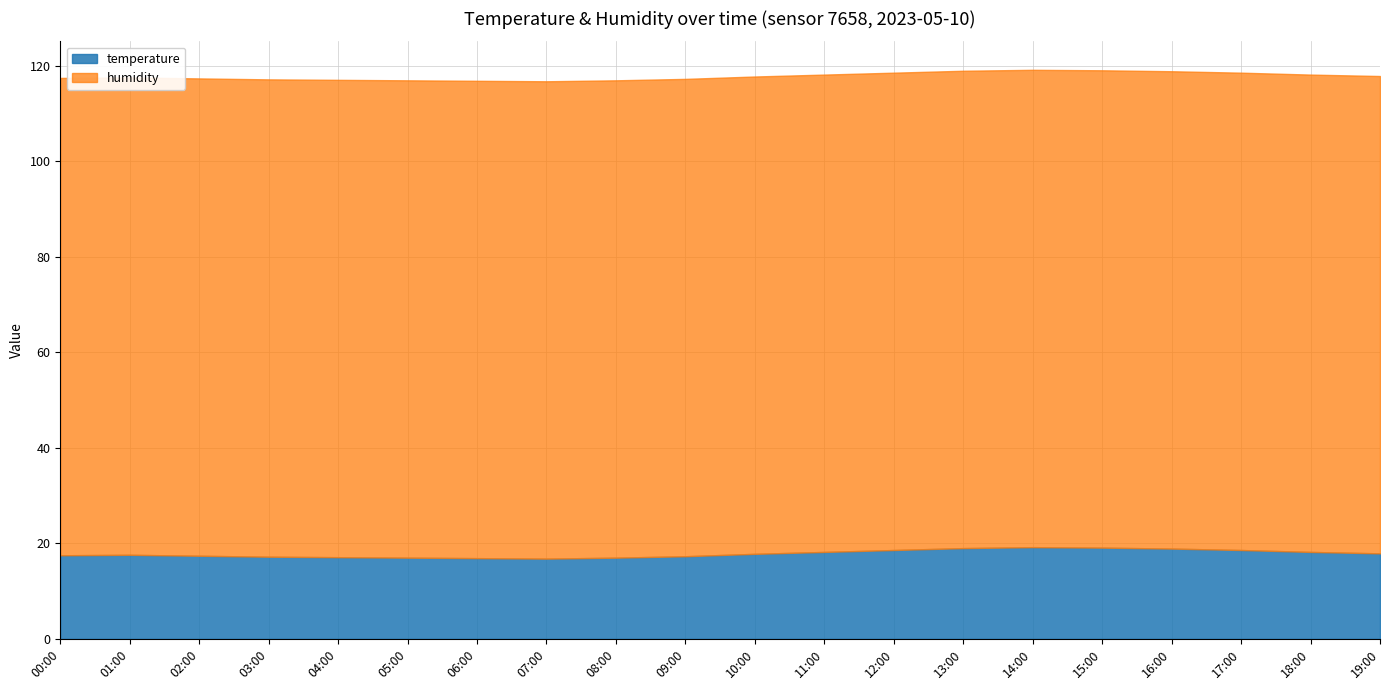

Rank the series at 00:00 from lowest to highest value.

temperature, humidity